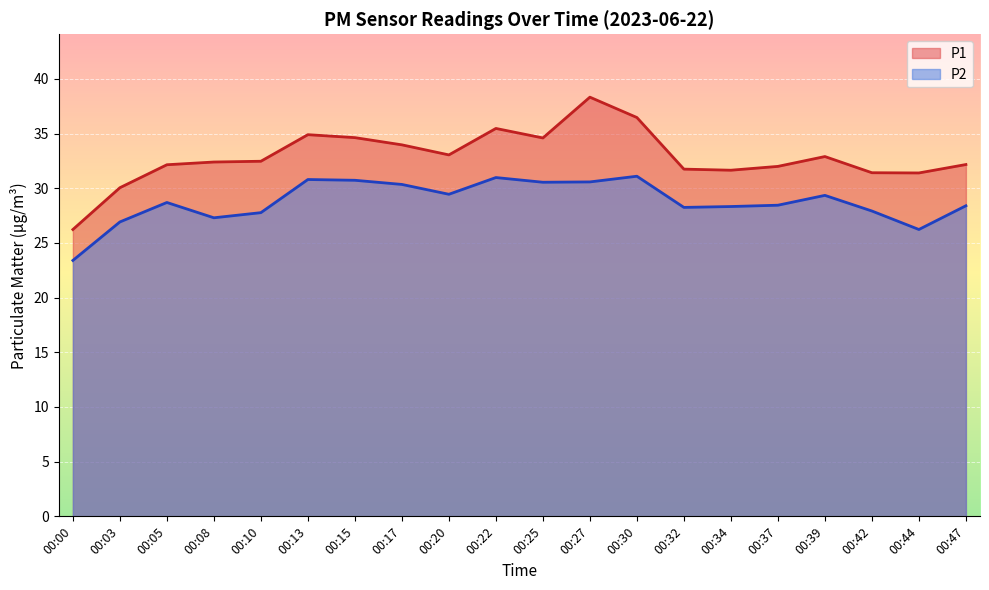

True or false: P2 and P1 intersect in this chart.

False